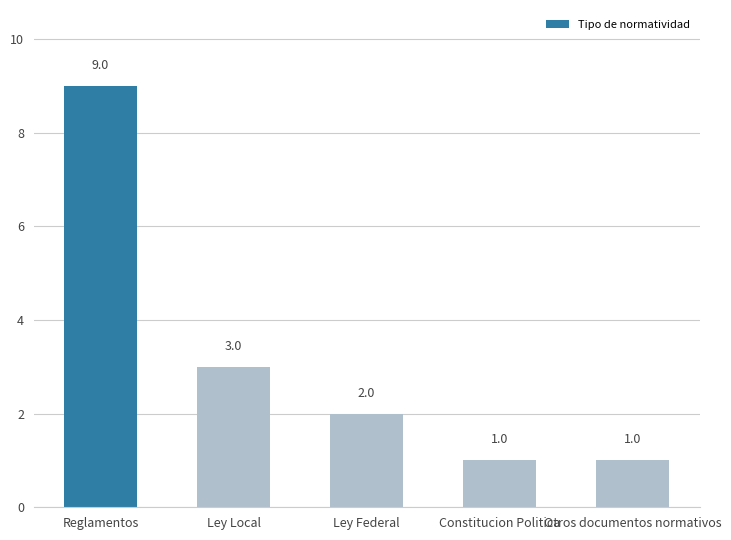

What position from the left is Reglamentos?

1